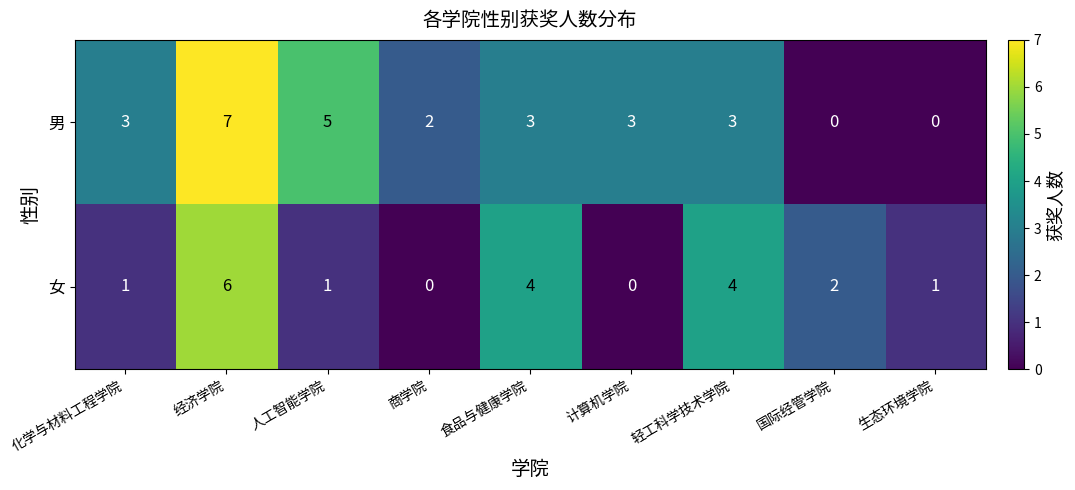

At which category is the sum across all series the highest?

经济学院